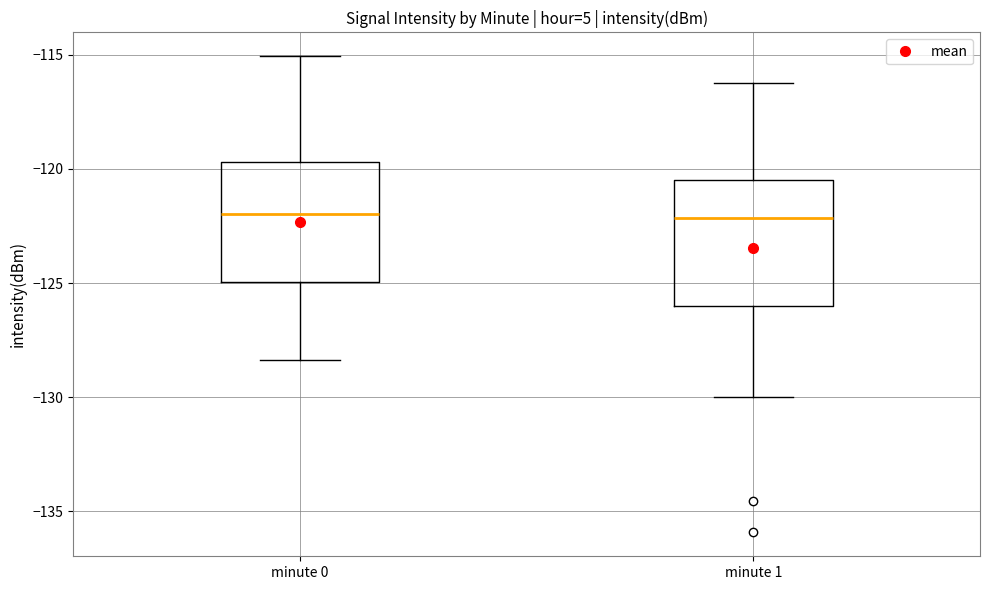

Reading left to right, transcribe this box plot: for each box, give where its median line is, the range the box spans, and where its two whiskers end, as read against the y-axis. The values are not printed on the chart, so give them approximately, as read against the axis.

minute 0: median -122.0, box -125.0 to -119.5, whiskers -128.5 to -115.0
minute 1: median -122.0, box -126.0 to -120.5, whiskers -130.0 to -116.5